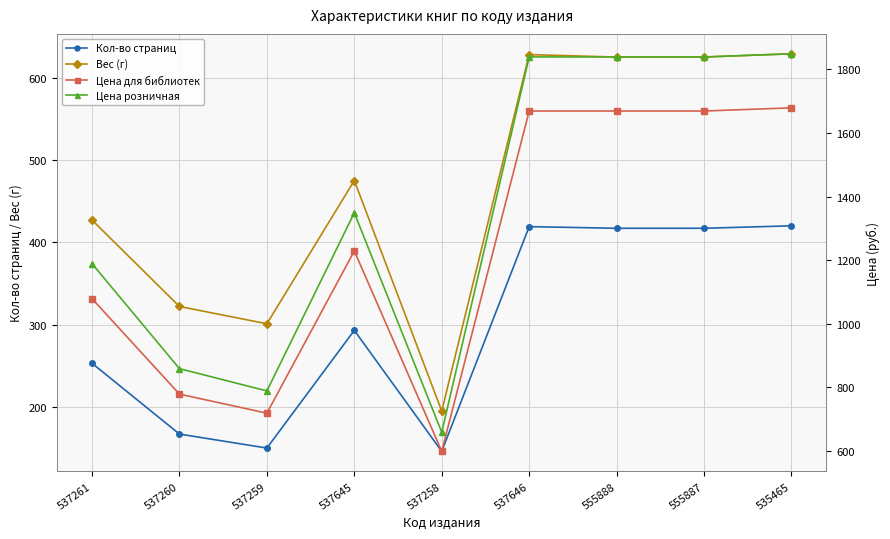

True or false: Вес (г) and Кол-во страниц intersect in this chart.

False